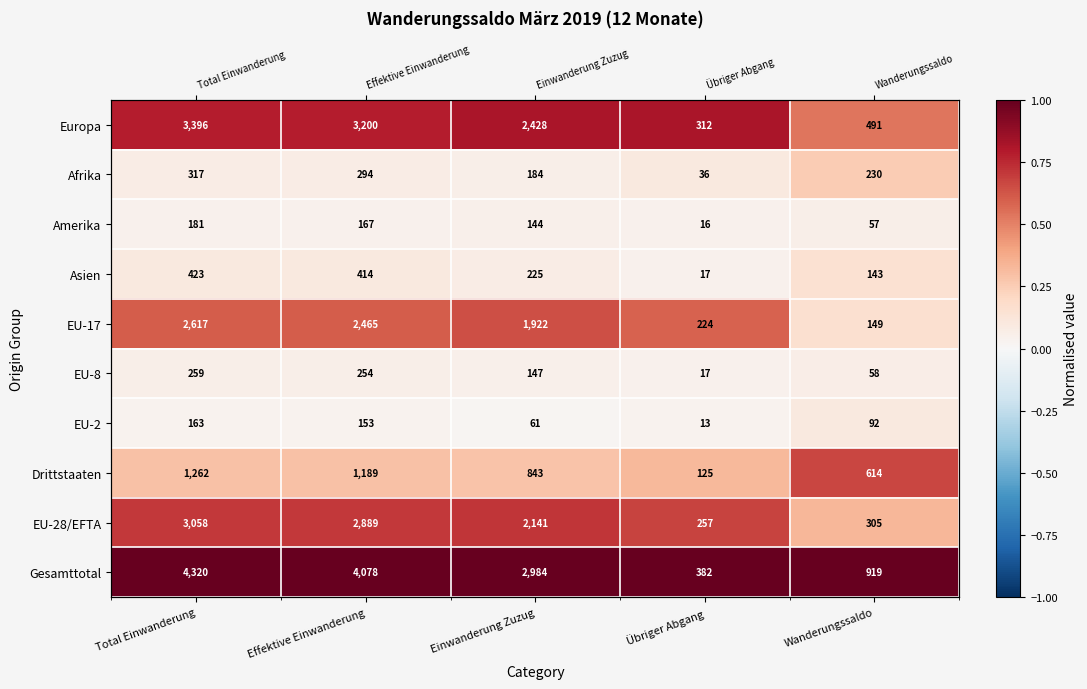

The value of EU-28/EFTA at Total Einwanderung is 1.1. True or false?

False